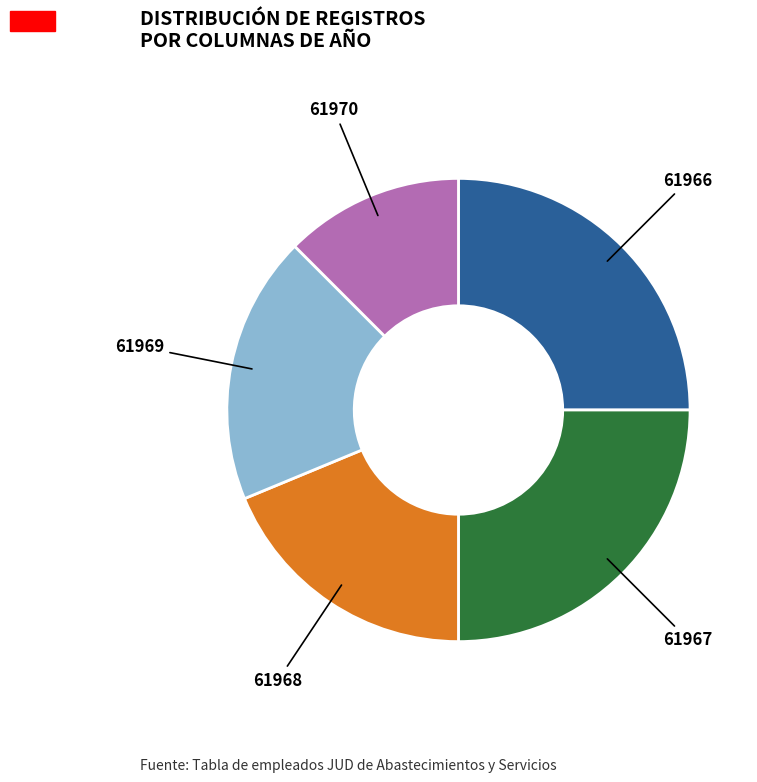

How many segments does this pie chart have?

5